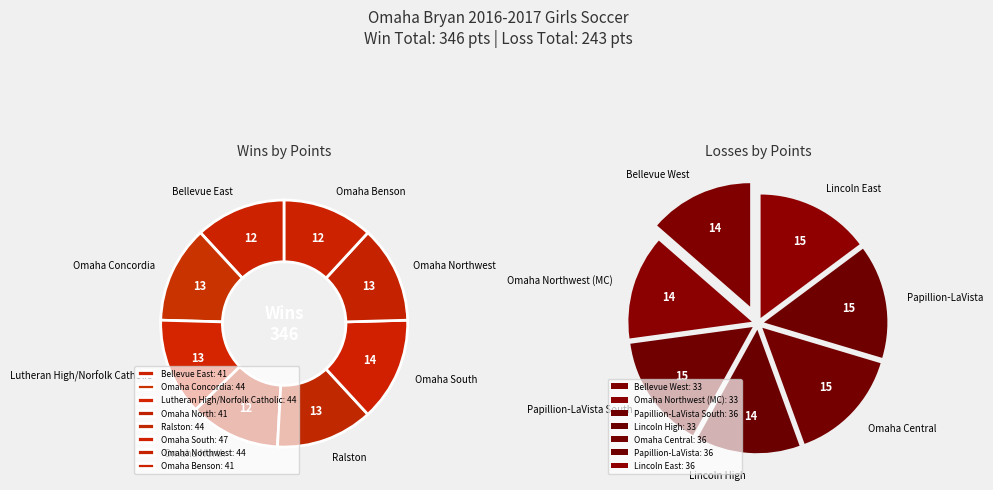

Combined, what portion of the pie is 2 and 8?

13.1%